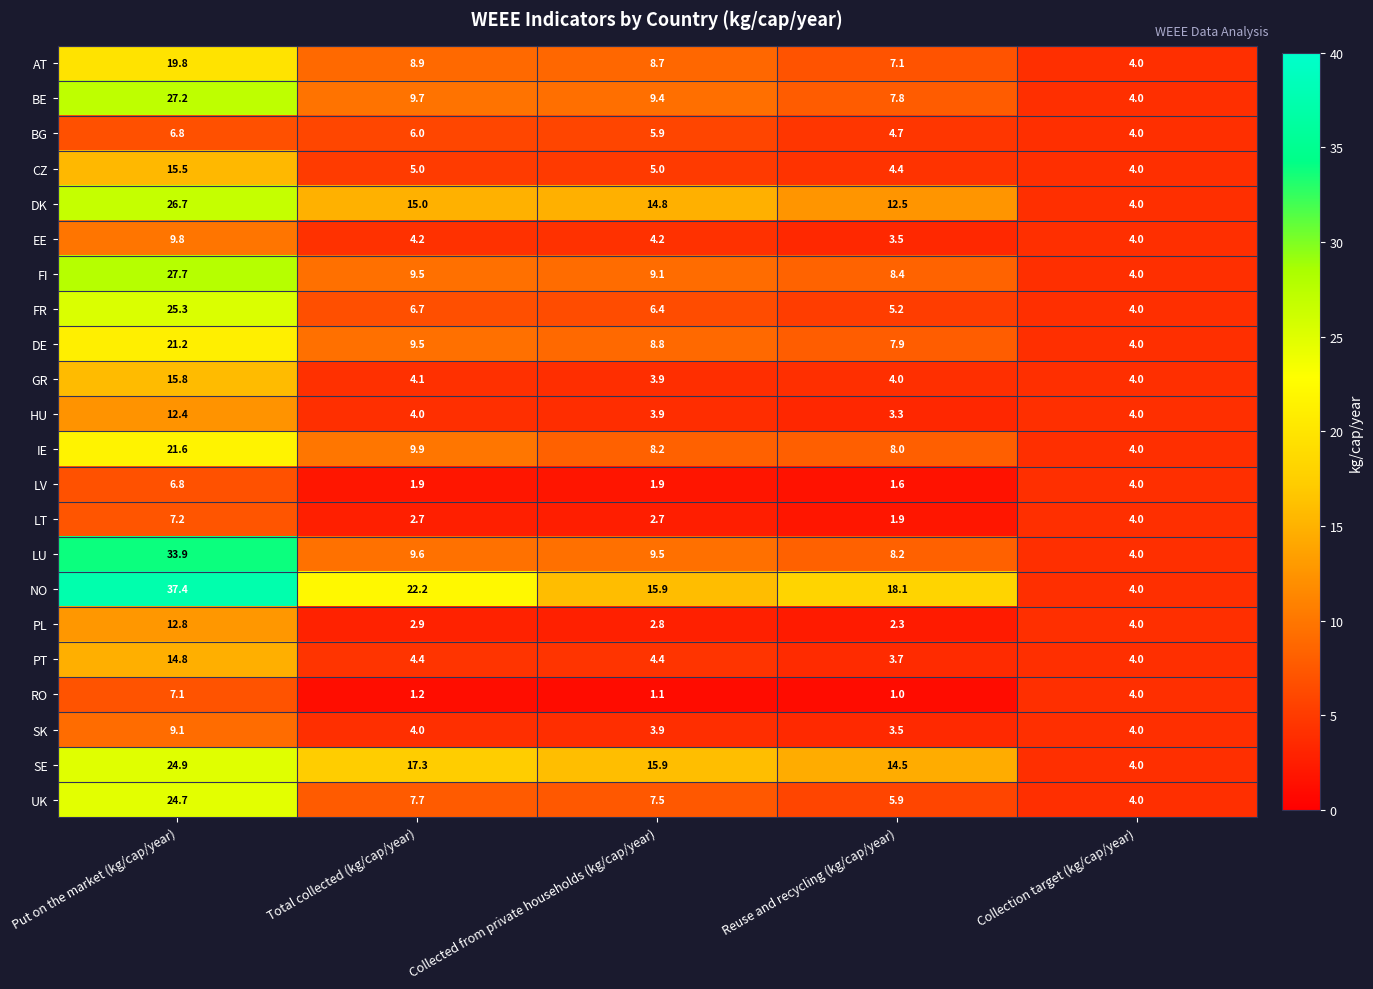

What is the total value across all series at Put on the market (kg/cap/year)?

408.5